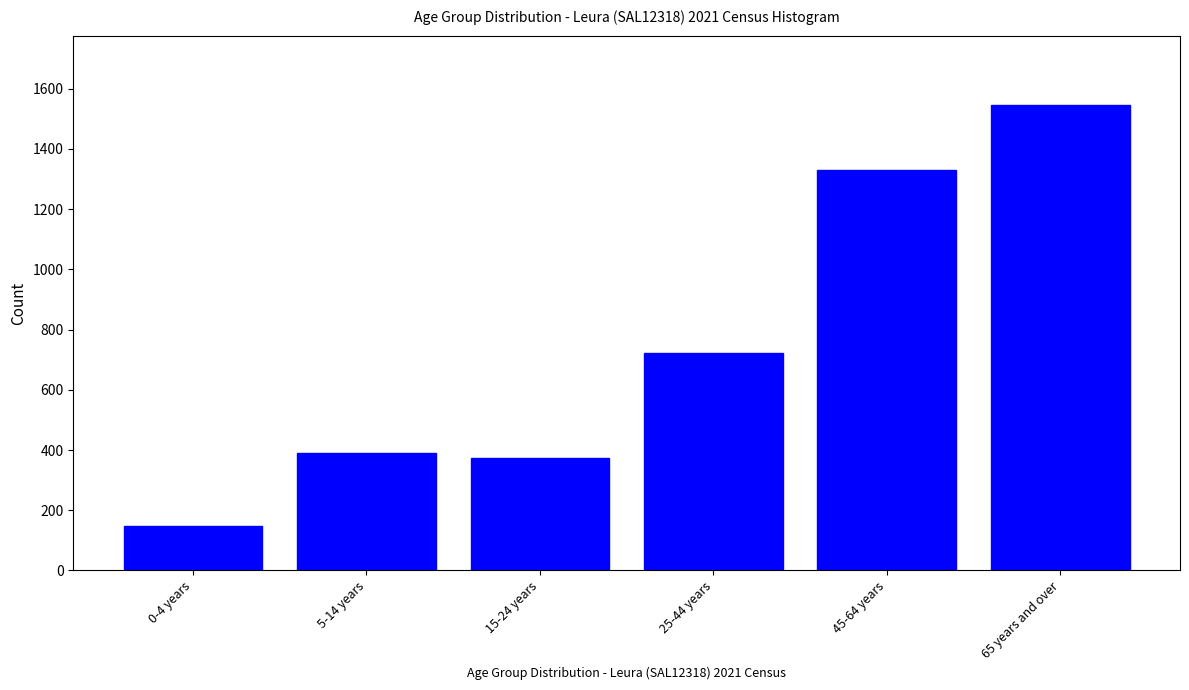

Reading left to right, extract all data points from this chart.

148	391	372	721	1329	1544